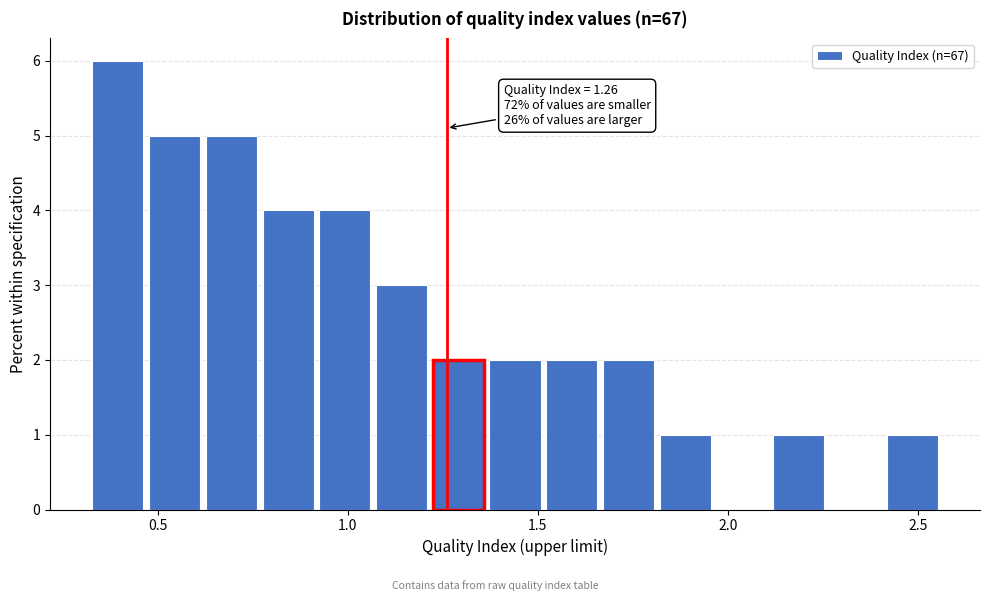

Read against the x-axis, roughly where is the centre of the tallest bar?

0.40